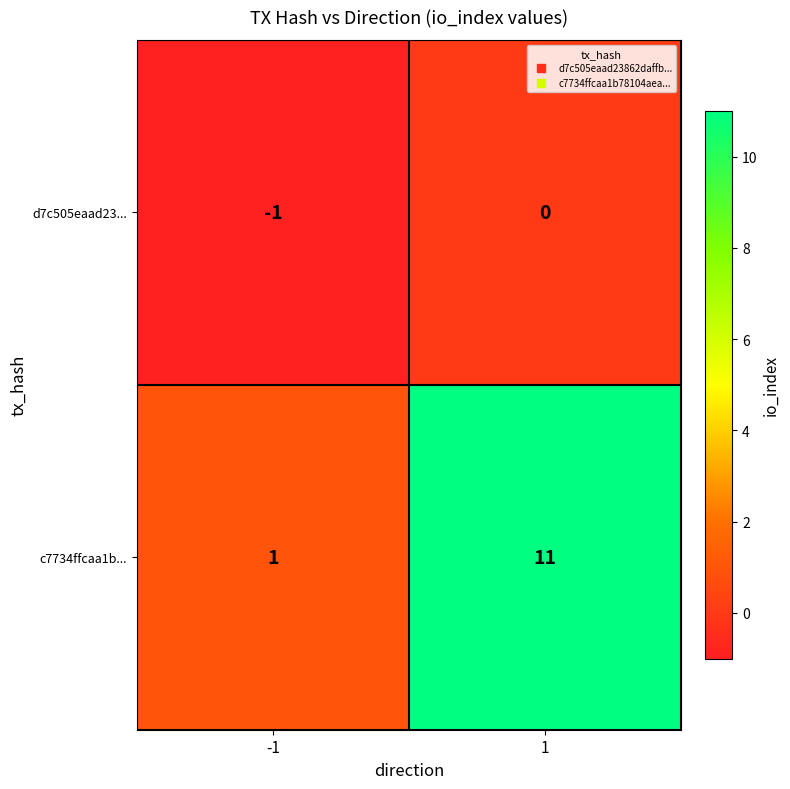

What is the minimum value shown in the chart?

-1